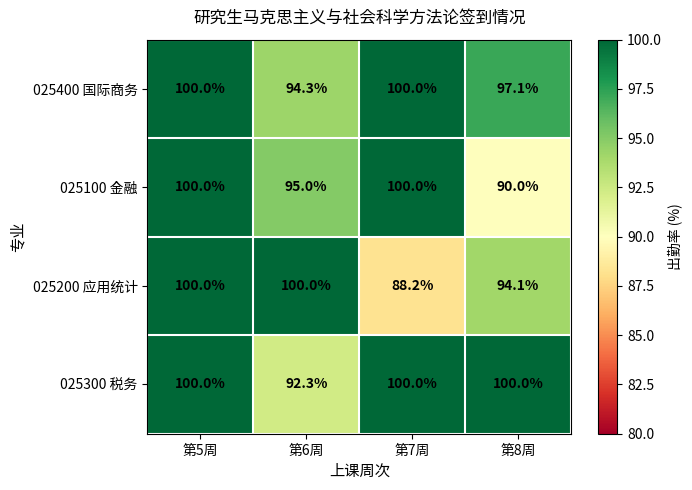

Reading left to right, what are all the values shown in this chart?

025400 国际商务: 第5周=100.0	第6周=94.3	第7周=100.0	第8周=97.1
025100 金融: 第5周=100.0	第6周=95.0	第7周=100.0	第8周=90.0
025200 应用统计: 第5周=100.0	第6周=100.0	第7周=88.2	第8周=94.1
025300 税务: 第5周=100.0	第6周=92.3	第7周=100.0	第8周=100.0